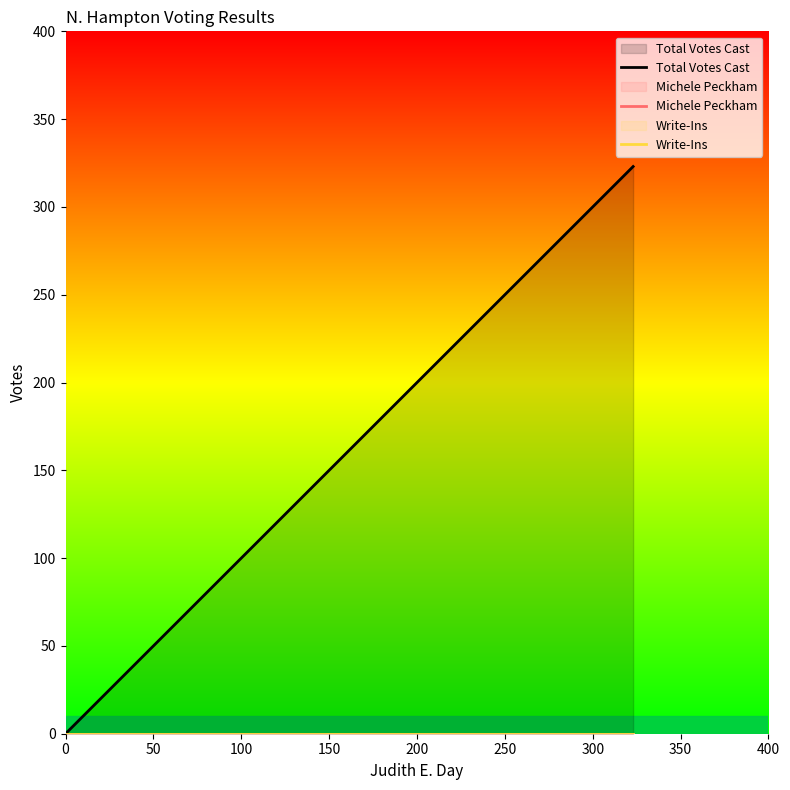

At 0, list the series in order from smallest to largest.

Total Votes Cast, Michele Peckham, Write-Ins